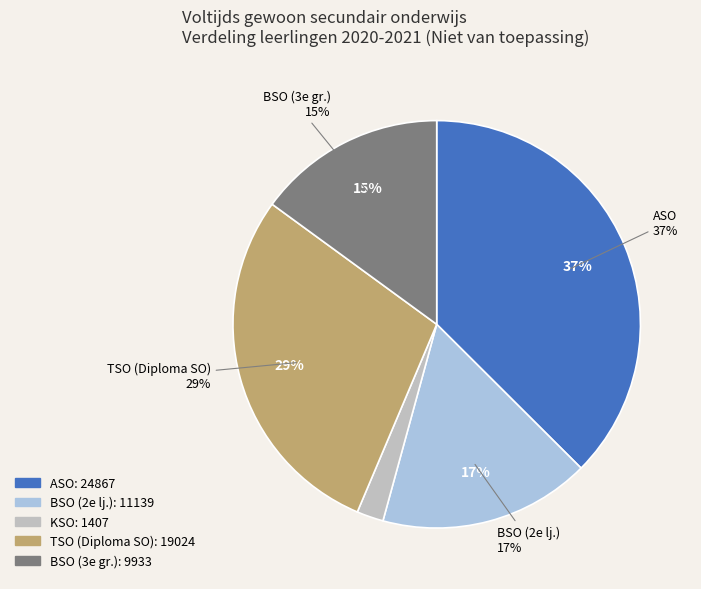

What is the change in value from BSO (2e lj.) to KSO?

-9732